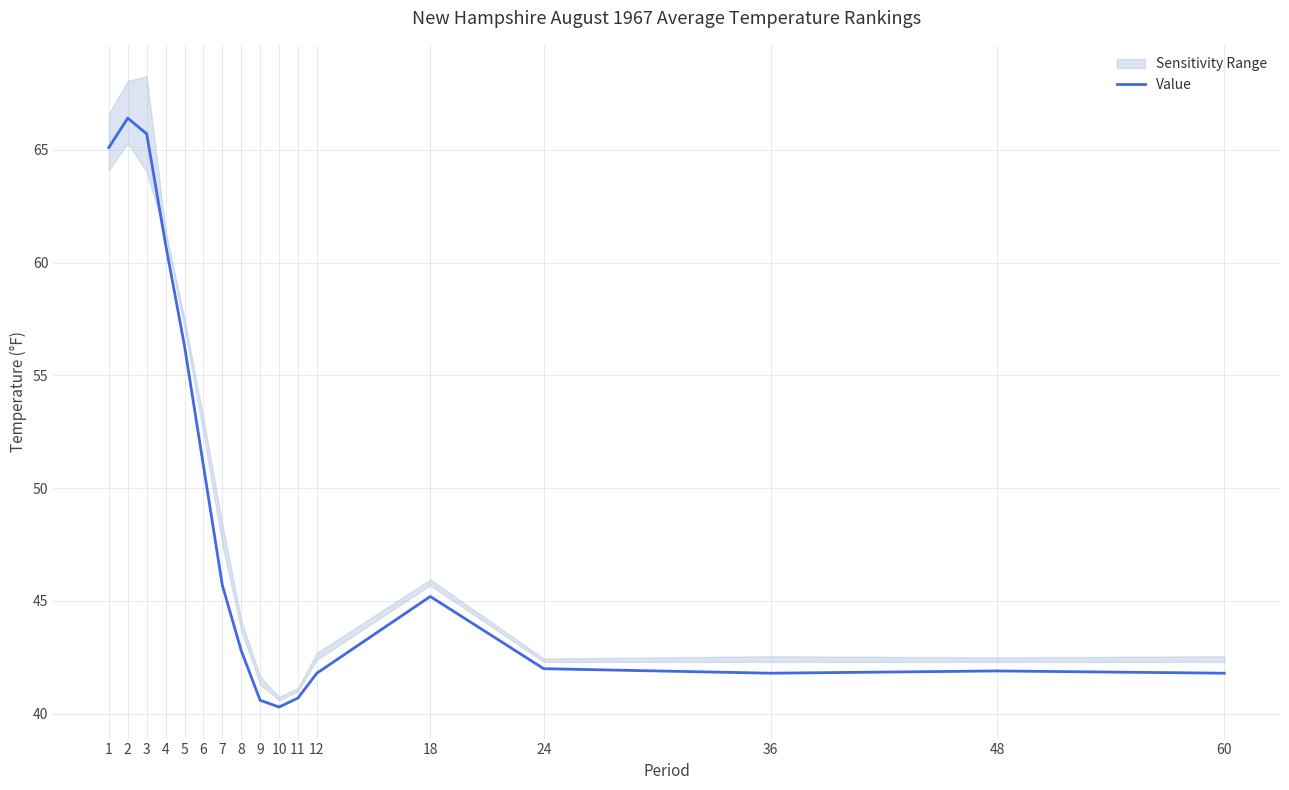

The value at 10 is 40.3. True or false?

True